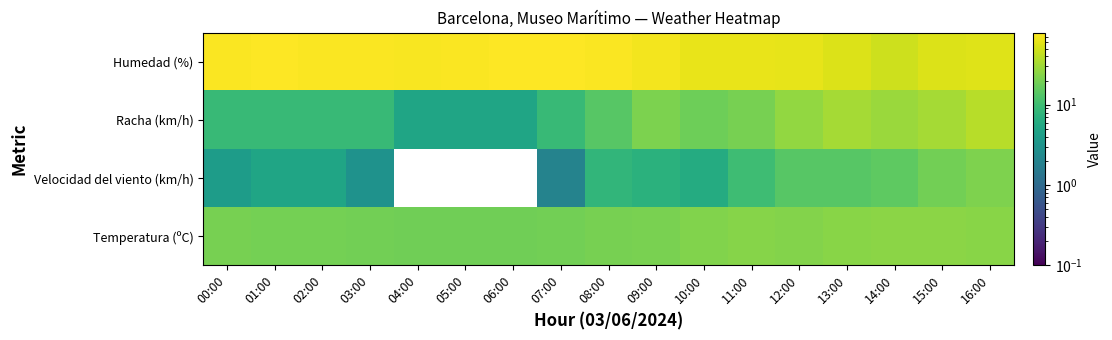

Reading left to right, what are all the values shown in this chart?

Temperatura (ºC): 00:00=20.0	01:00=19.6	02:00=19.6	03:00=19.3	04:00=18.8	05:00=18.7	06:00=18.8	07:00=19.0	08:00=19.9	09:00=20.9	10:00=22.6	11:00=23.4	12:00=23.2	13:00=23.9	14:00=24.6	15:00=24.5	16:00=24.0
Velocidad del viento (km/h): 00:00=4.0	01:00=5.0	02:00=5.0	03:00=3.0	04:00=0.0	05:00=0.0	06:00=0.0	07:00=2.0	08:00=8.0	09:00=7.0	10:00=6.0	11:00=10.0	12:00=14.0	13:00=14.0	14:00=15.0	15:00=19.0	16:00=22.0
Racha (km/h): 00:00=9.0	01:00=9.0	02:00=9.0	03:00=9.0	04:00=5.0	05:00=5.0	06:00=5.0	07:00=9.0	08:00=14.0	09:00=21.0	10:00=18.0	11:00=20.0	12:00=27.0	13:00=32.0	14:00=29.0	15:00=32.0	16:00=39.0
Humedad (%): 00:00=75.0	01:00=77.0	02:00=75.0	03:00=75.0	04:00=74.0	05:00=76.0	06:00=78.0	07:00=79.0	08:00=75.0	09:00=71.0	10:00=63.0	11:00=64.0	12:00=61.0	13:00=55.0	14:00=48.0	15:00=56.0	16:00=57.0